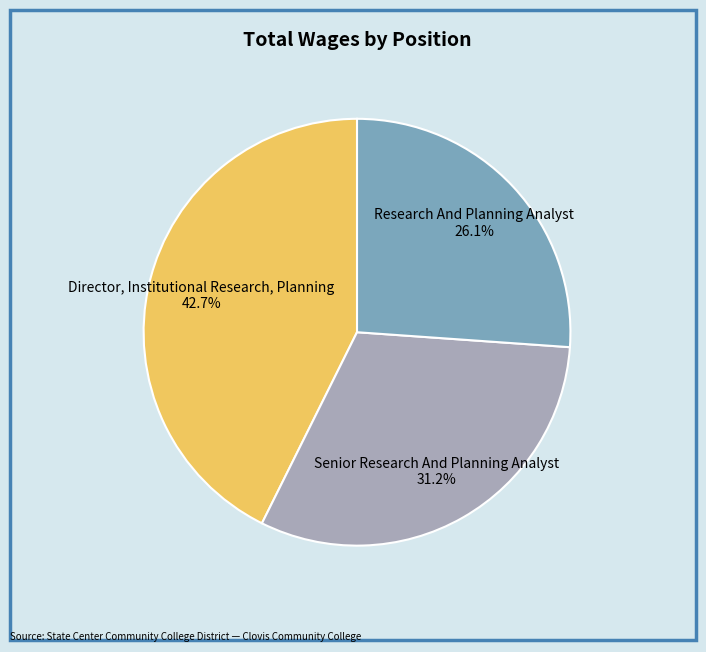

To the nearest percent, what percentage of the pie is Senior Research And Planning Analyst?

31%